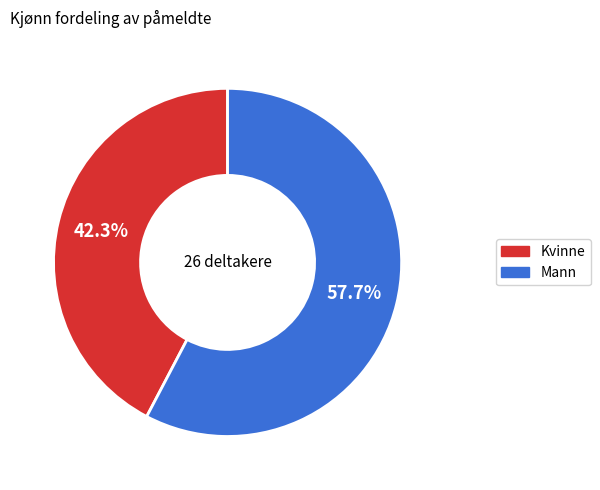

What percentage do Mann and Kvinne together represent?

100.0%